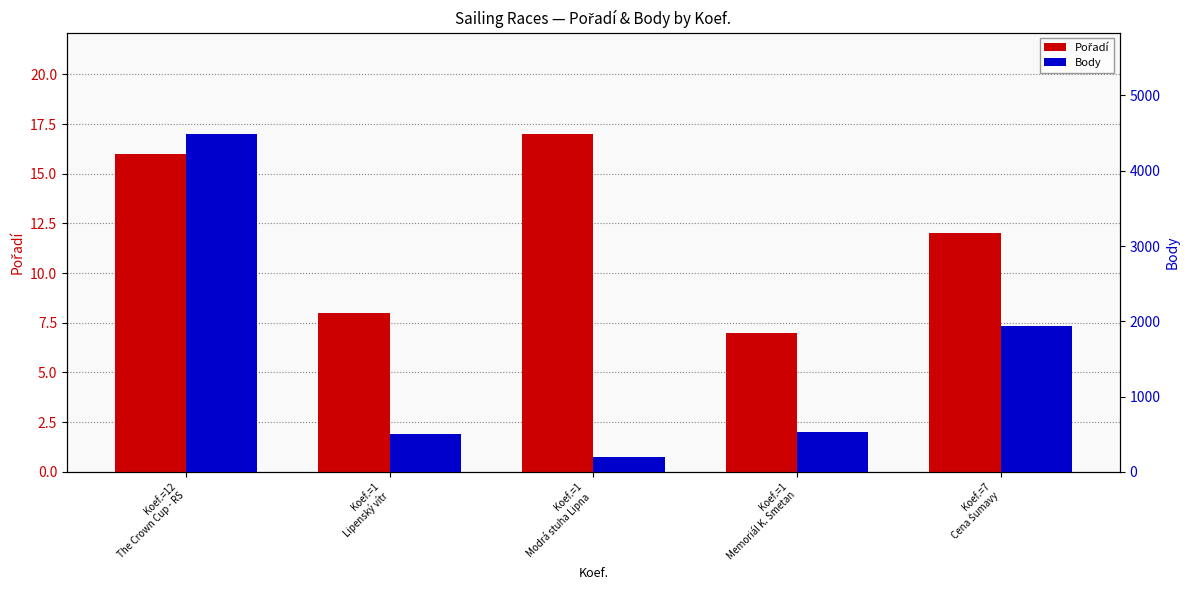

True or false: Pořadí has a value of 23 at Koef.=1
Modrá stuha Lipna .

False